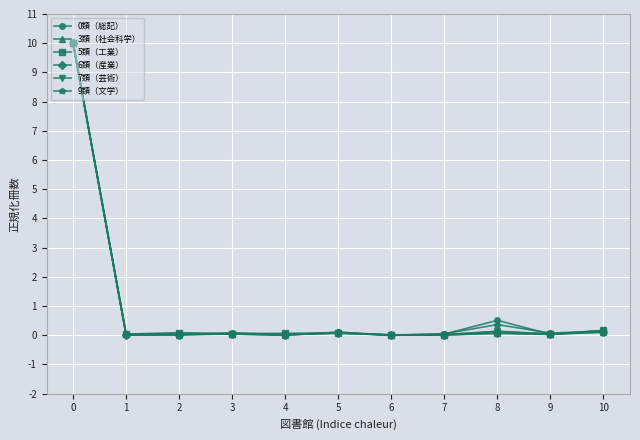

What is the maximum value for 0類（総記）?

10.0